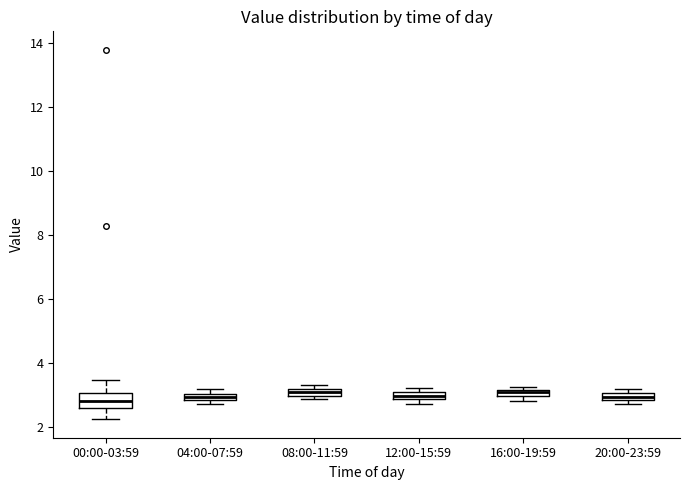

Comparing the boxes themselves (not the whiskers), which one is the tallest?

00:00-03:59